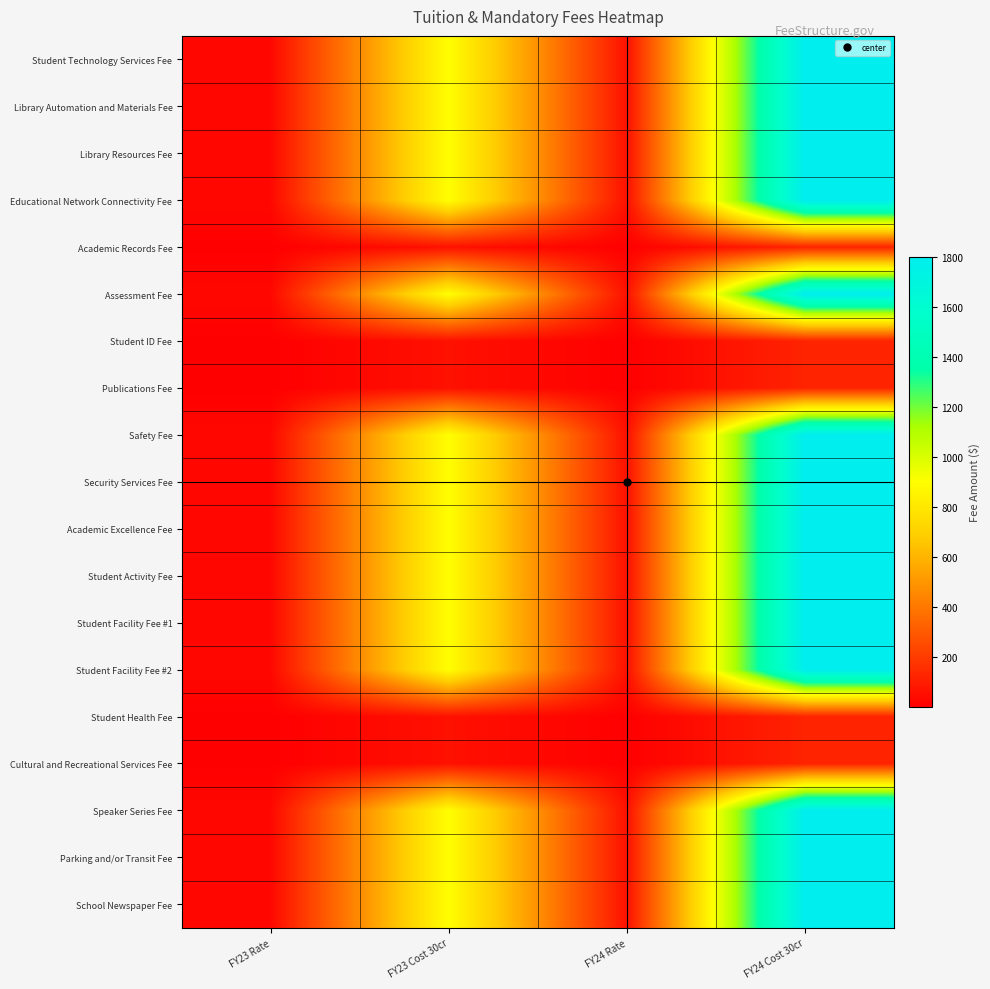

Which series has the widest spread of values?

Student Technology Services Fee